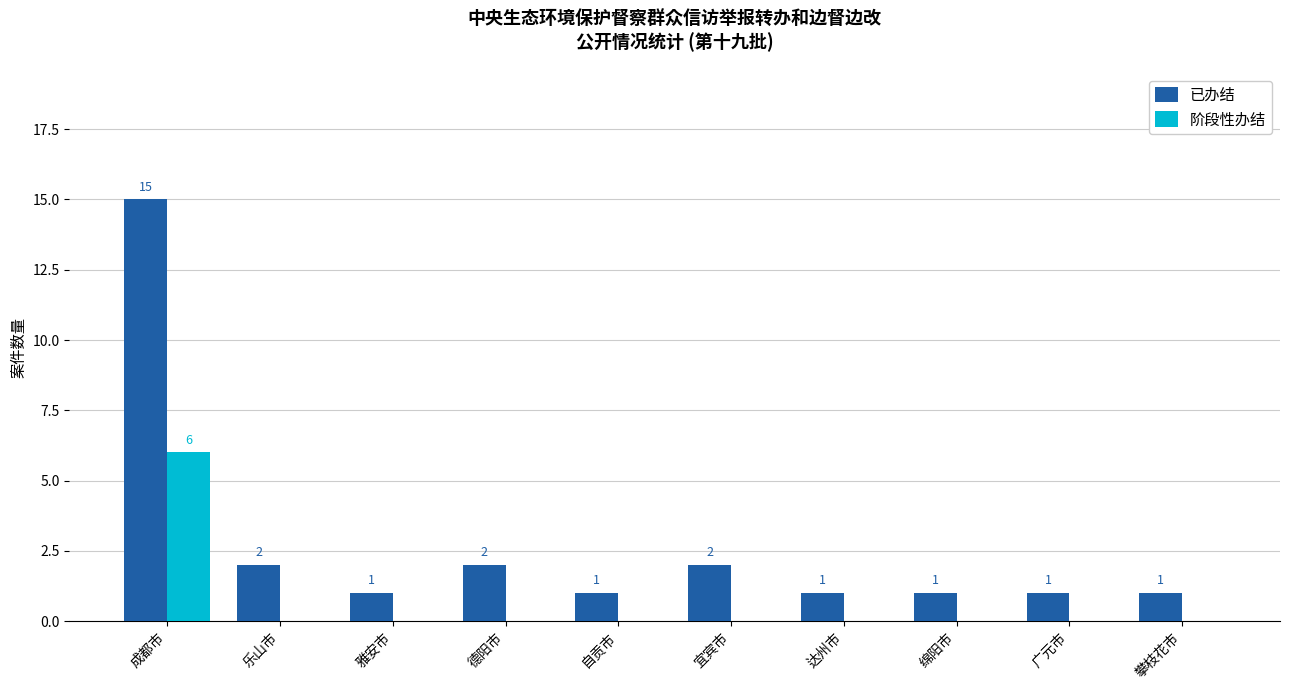

What is the sum of all 阶段性办结 values?

6